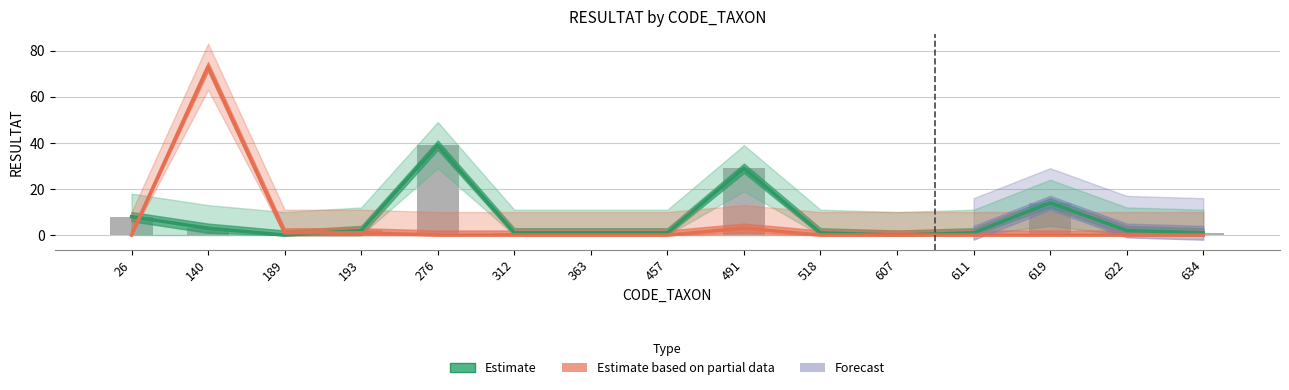

What is the difference between the maximum and minimum values in the Estimate series?

39